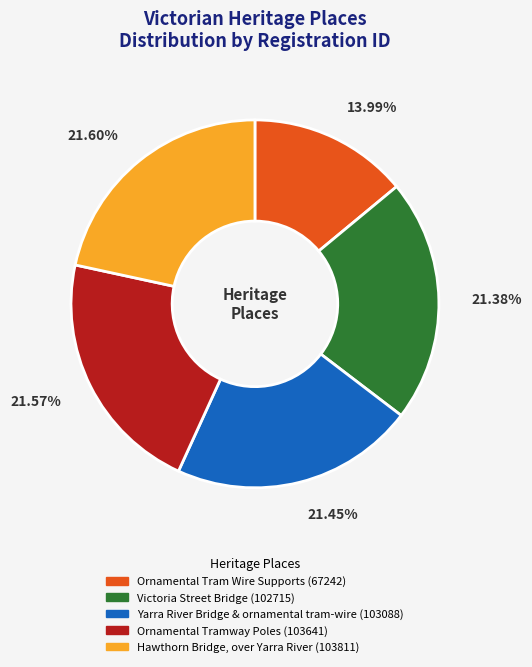

To the nearest percent, what percentage of the pie is Yarra River Bridge & ornamental tram-wire?

21%